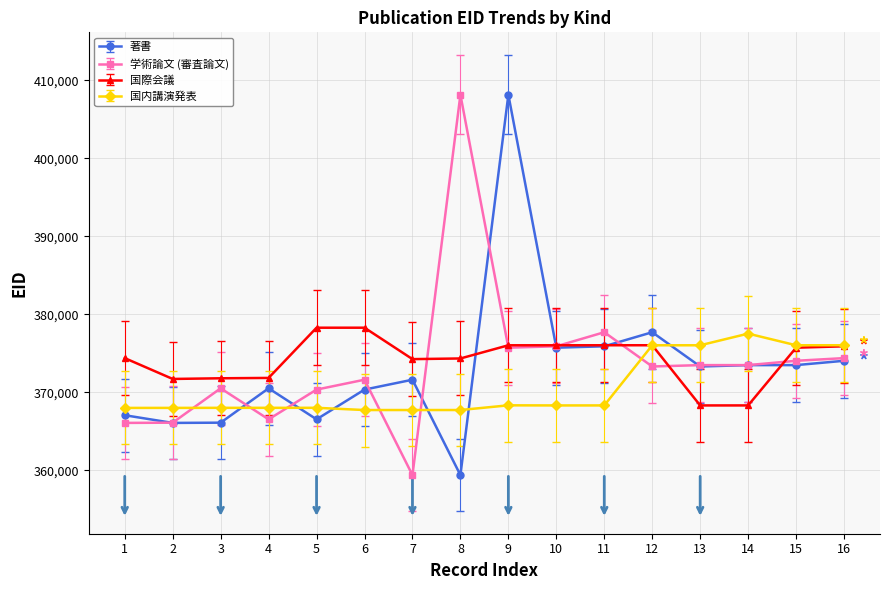

What is the maximum value shown in the chart?

408151